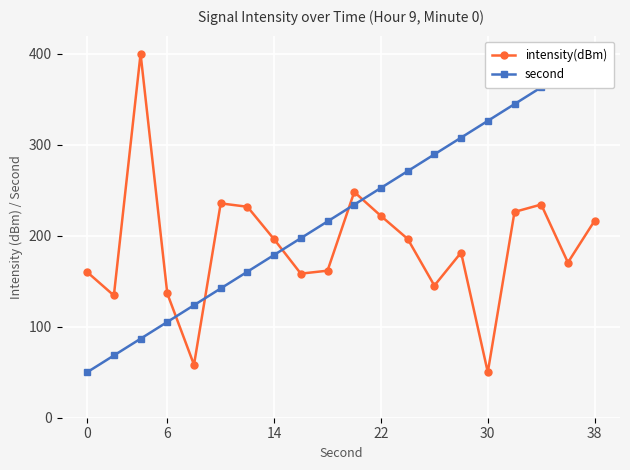

Which series has the largest total across all categories?

second